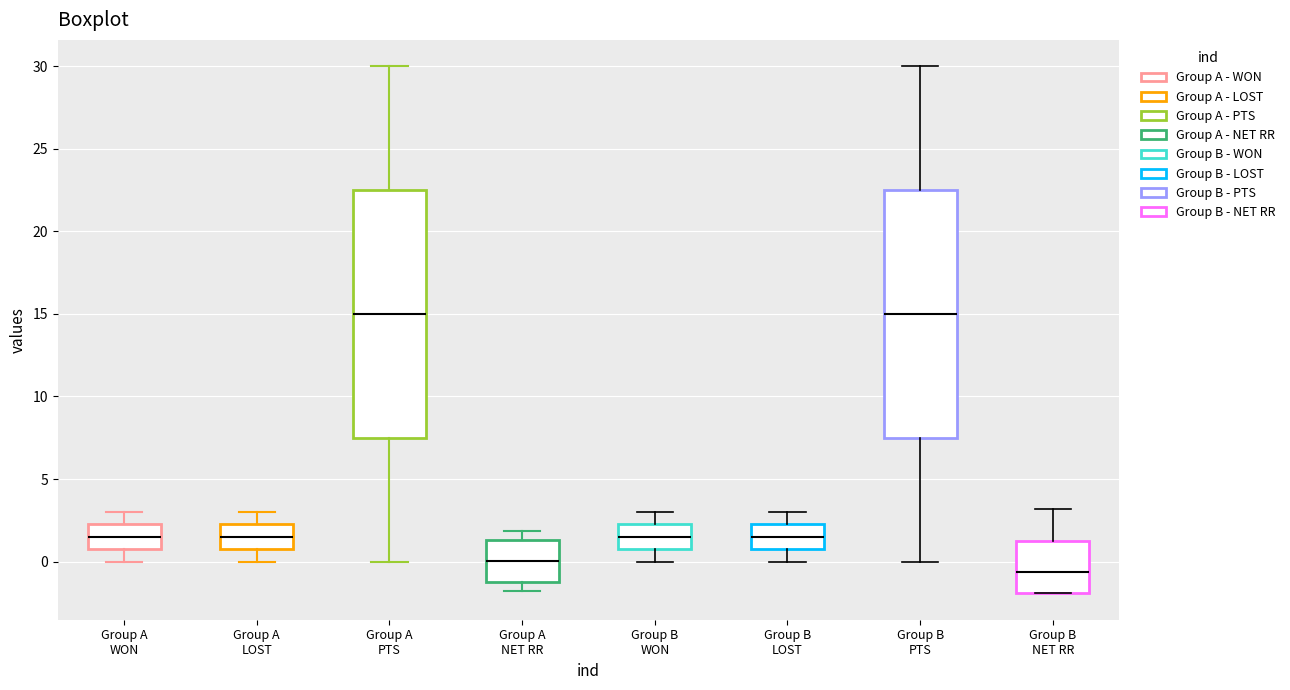

Reading left to right, transcribe this box plot: for each box, give where its median line is, the range the box spans, and where its two whiskers end, as read against the y-axis. The values are not printed on the chart, so give them approximately, as read against the axis.

Group A WON: median 1.5, box 1.0 to 2.5, whiskers 0.0 to 3.0
Group A LOST: median 1.5, box 1.0 to 2.5, whiskers 0.0 to 3.0
Group A PTS: median 15.0, box 7.5 to 22.5, whiskers 0.0 to 30.0
Group A NET RR: median 0.0, box -1.0 to 1.5, whiskers -2.0 to 2.0
Group B WON: median 1.5, box 1.0 to 2.5, whiskers 0.0 to 3.0
Group B LOST: median 1.5, box 1.0 to 2.5, whiskers 0.0 to 3.0
Group B PTS: median 15.0, box 7.5 to 22.5, whiskers 0.0 to 30.0
Group B NET RR: median -0.5, box -2.0 to 1.0, whiskers -2.0 to 3.0